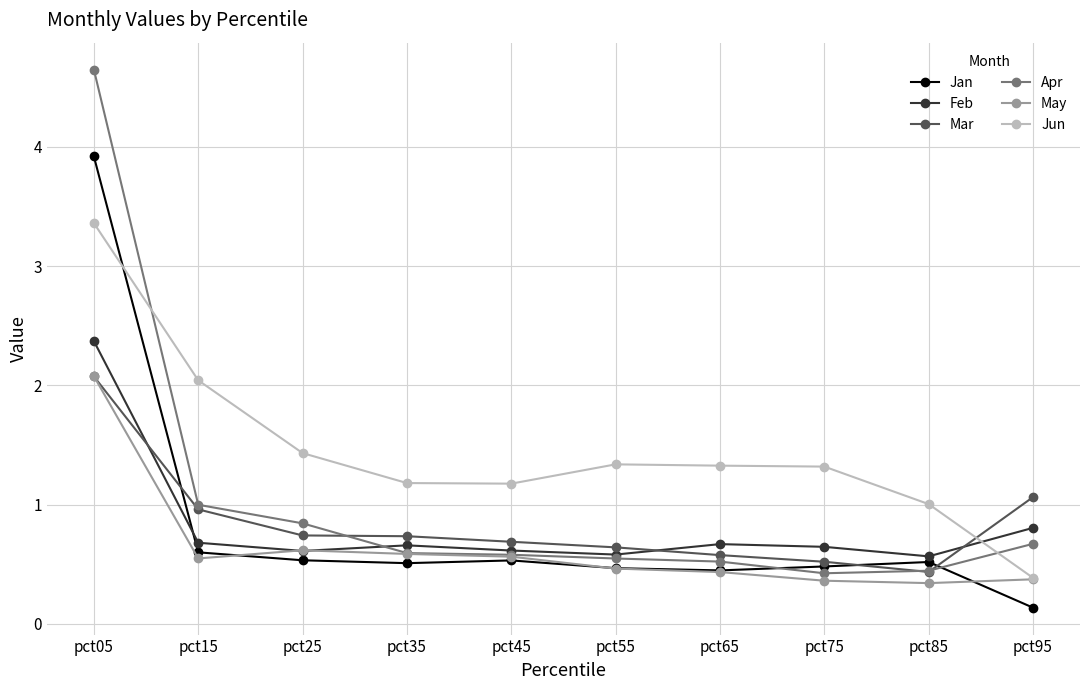

True or false: Apr has a value of 0.4 at pct85.

True